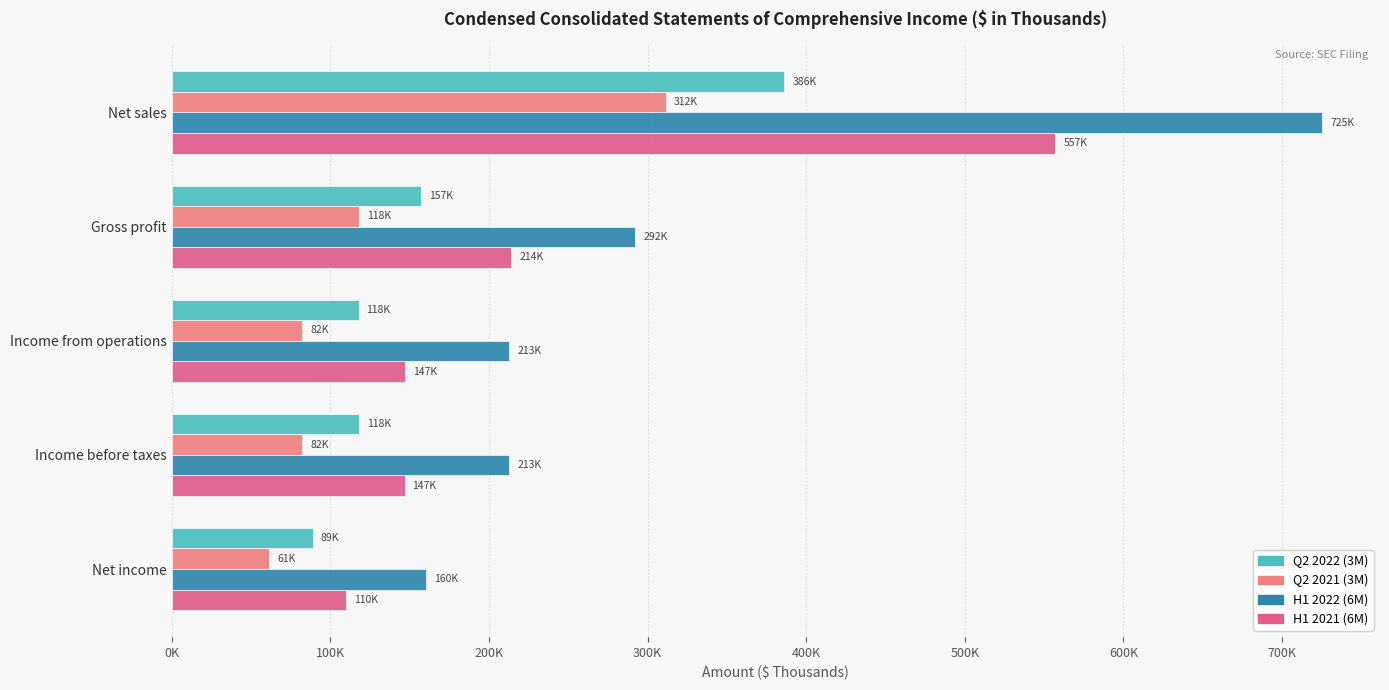

What is the sum of all H1 2021 (6M) values?

1174784